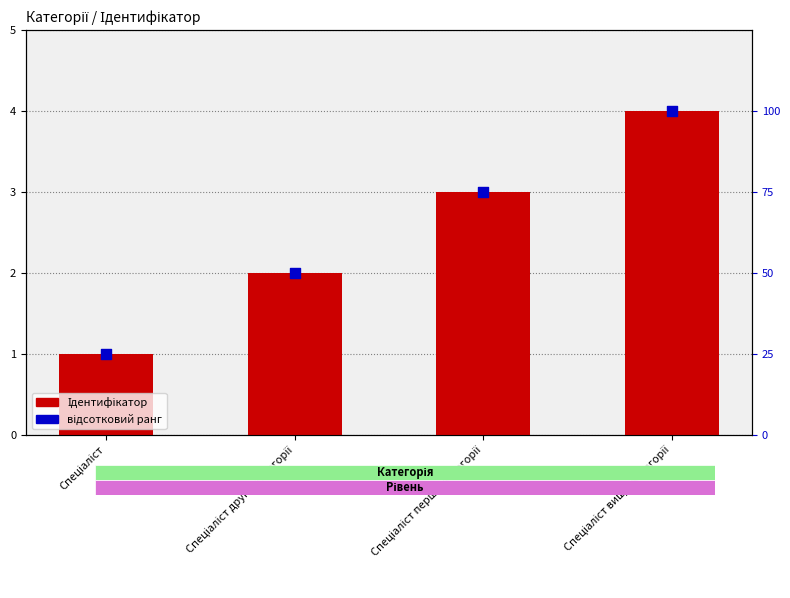

Which series contains the highest Y value?

відсотковий ранг